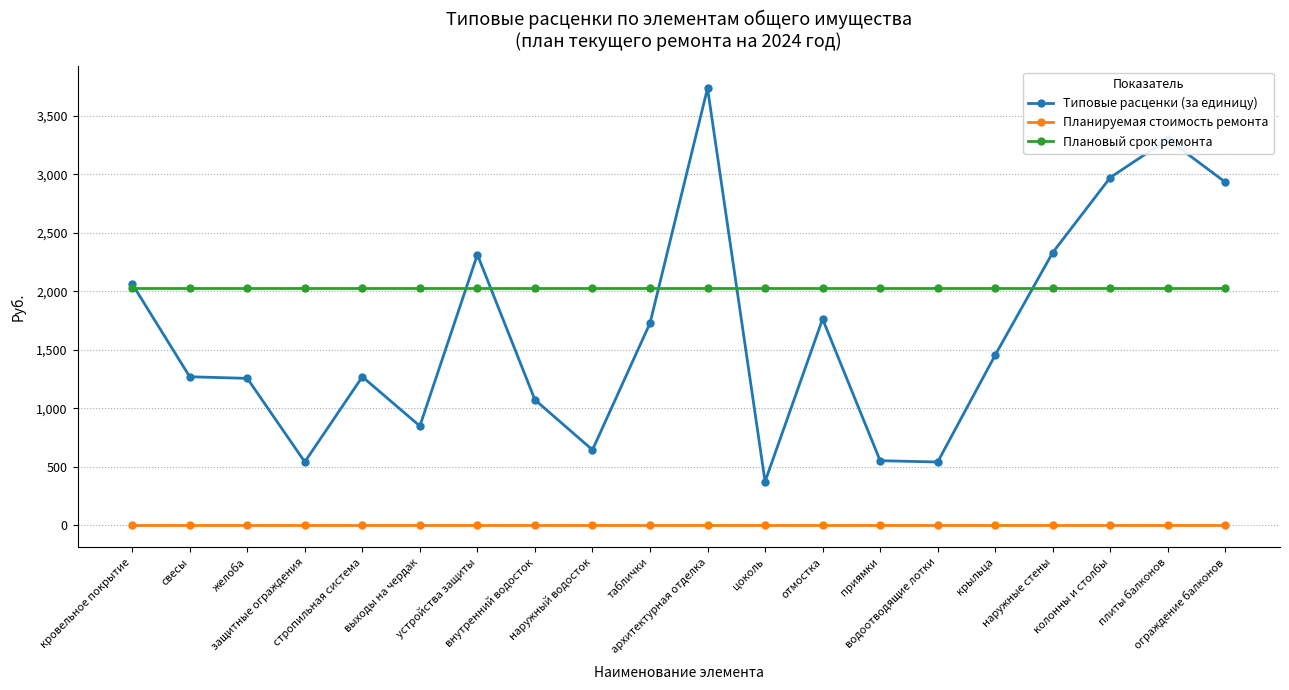

True or false: Планируемая стоимость ремонта and Типовые расценки (за единицу) intersect in this chart.

False